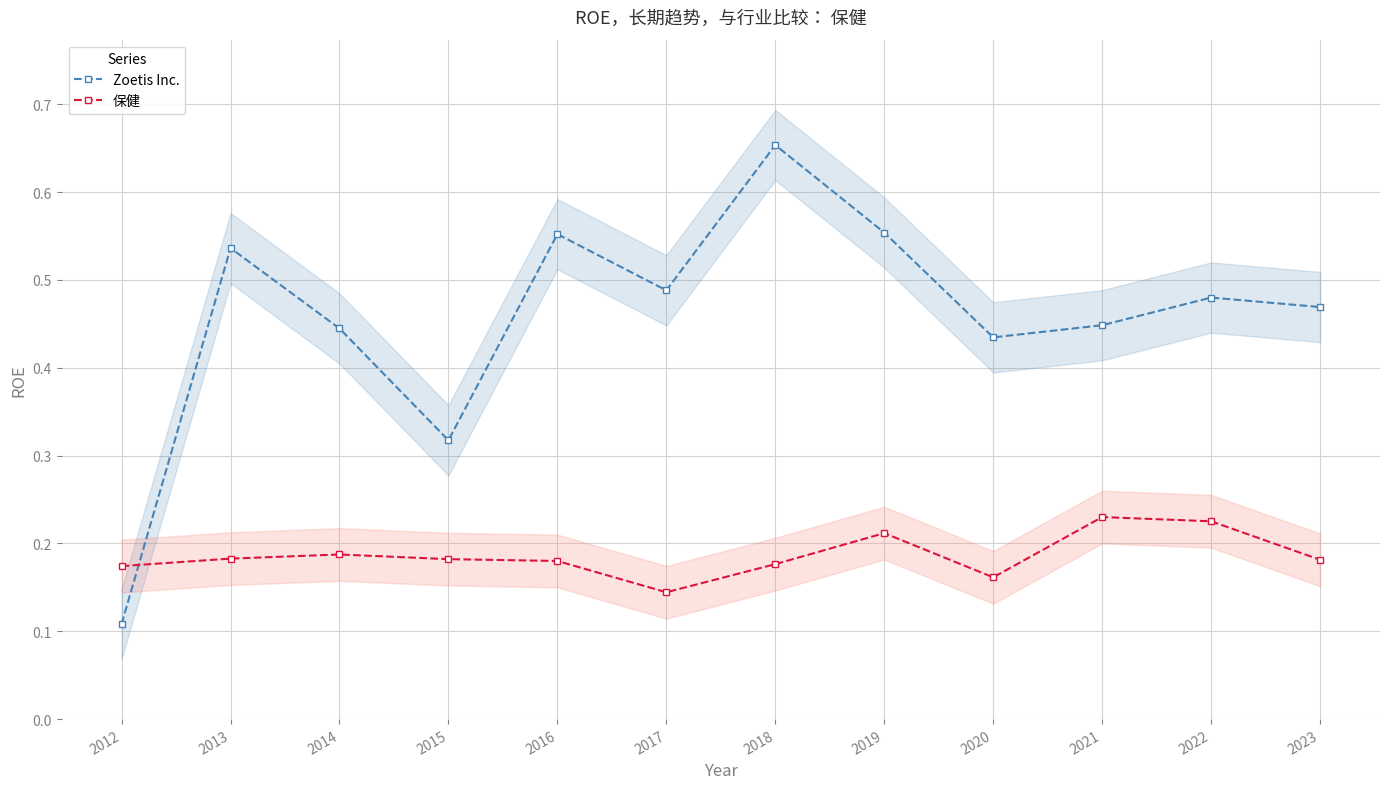

Between 2012 and 2020, which series saw the biggest shift?

Zoetis Inc.